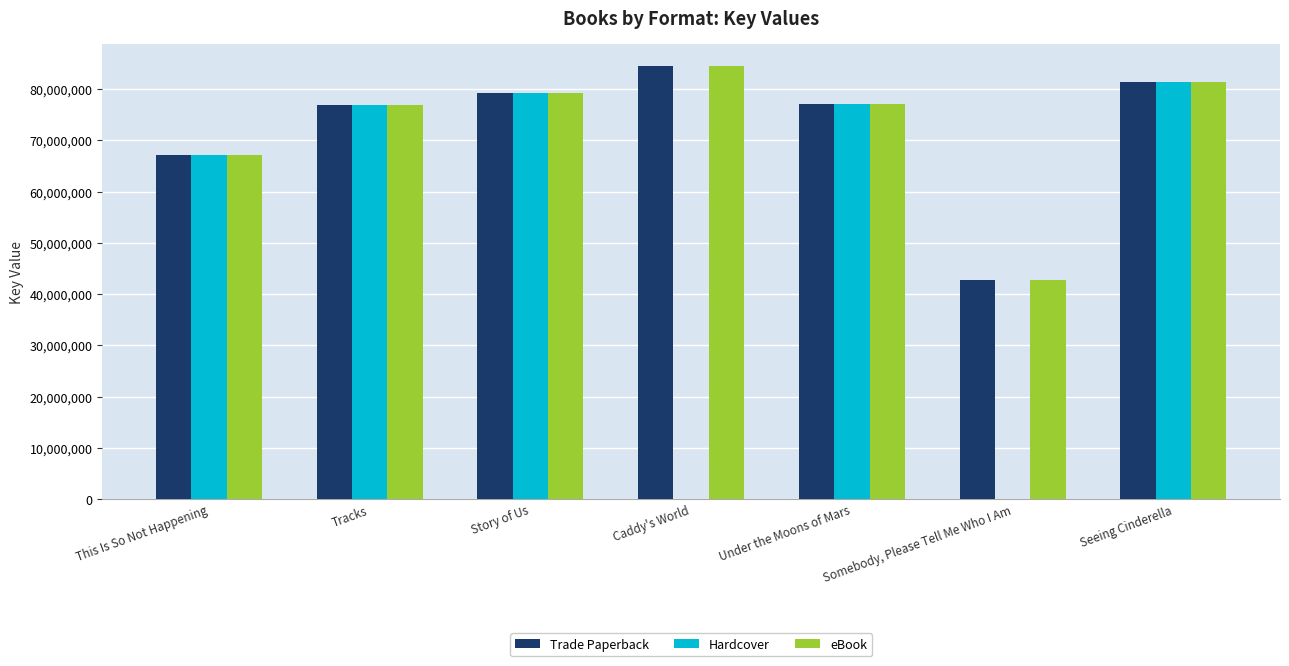

At which category is the sum across all series the highest?

Seeing Cinderella